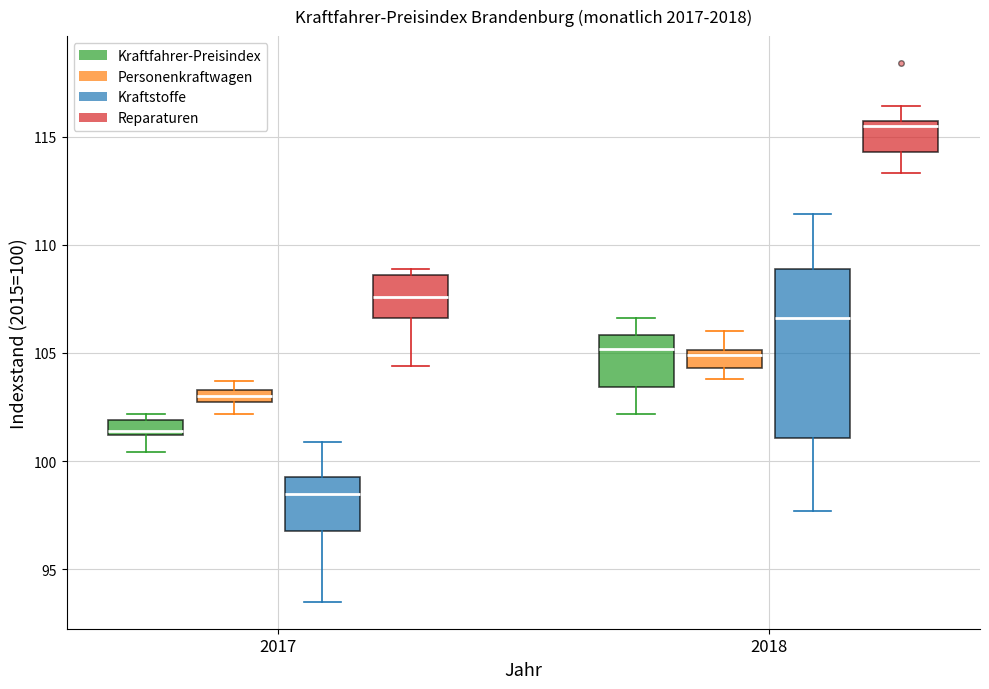

Where does the lower whisker of the box for 2017 (Personenkraftwagen) end on the y-axis? The values are not printed on the chart, so give them approximately, as read against the axis.

102.0